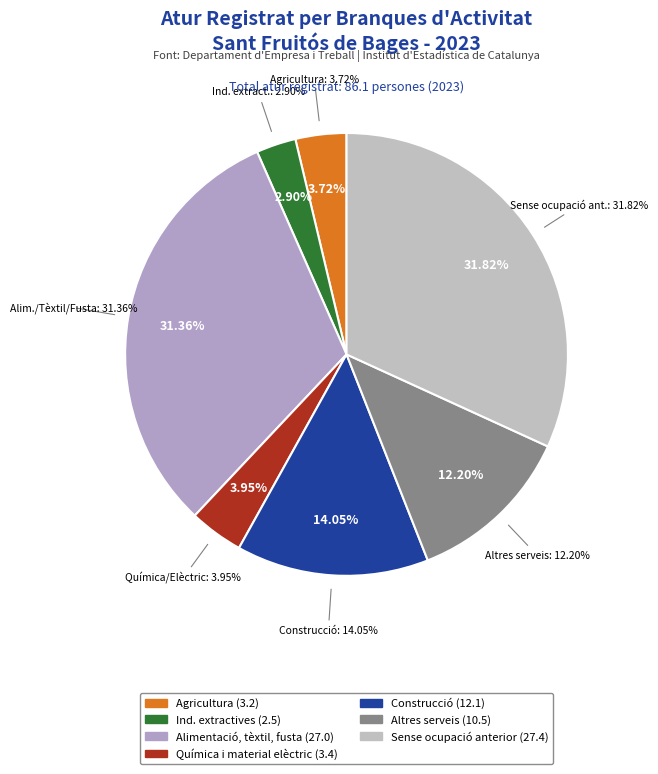

What is the largest slice in the pie chart?

Sense ocupació anterior